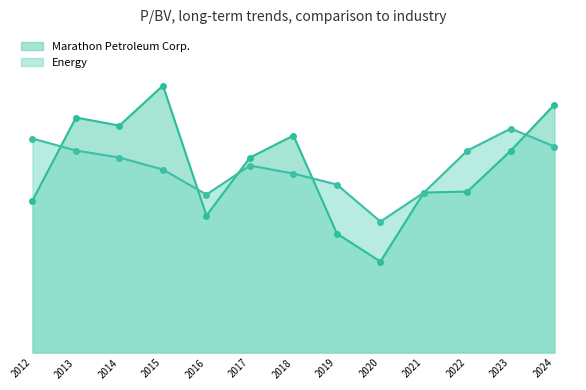

What position from the right is 2012-02-29?

13